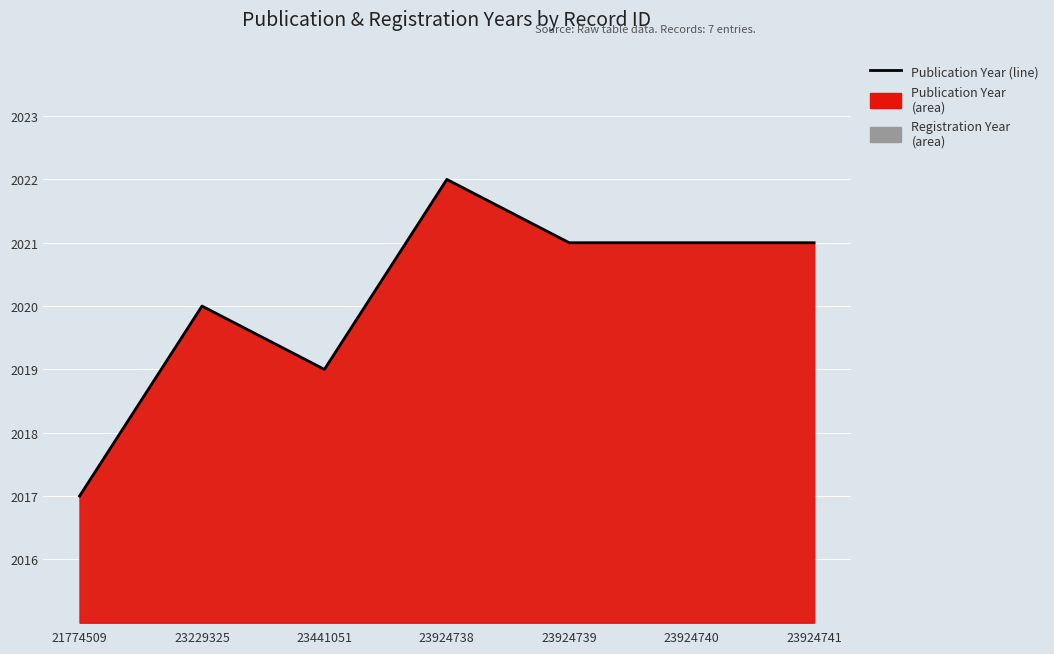

What is the smallest value displayed?

2017